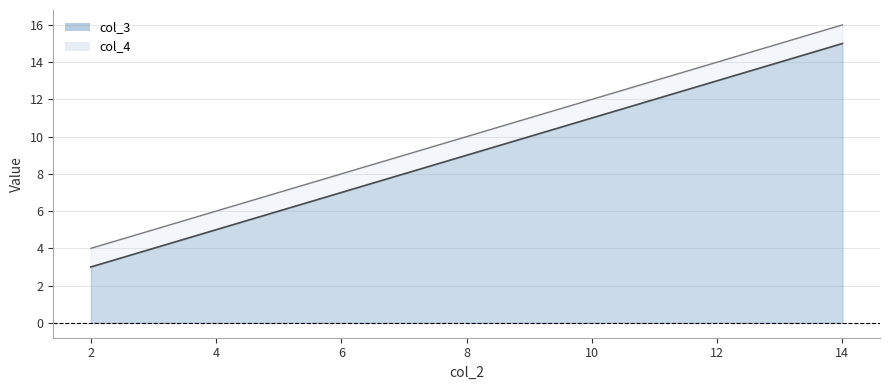

What is the value of the col_4 point at the 2nd from the left?

8